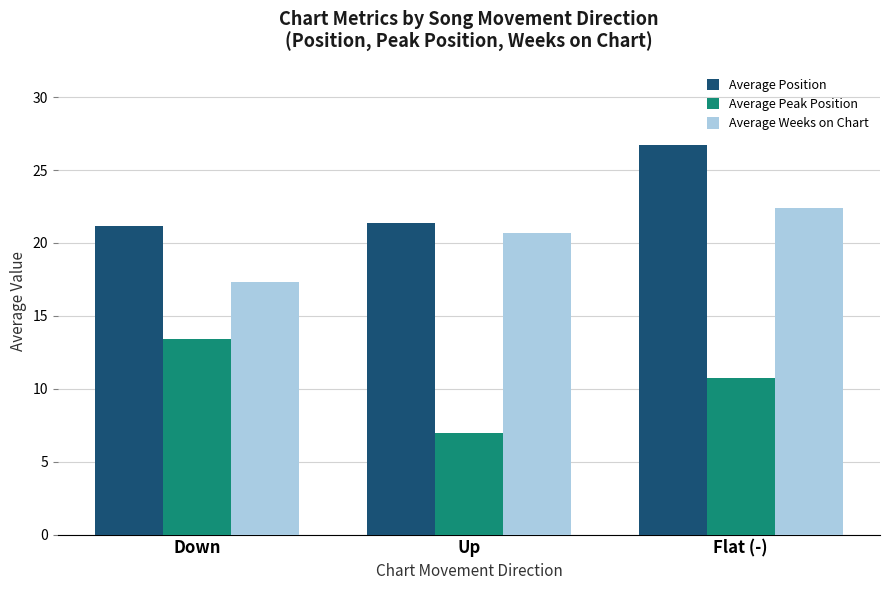

What is the value of the Average Position bar at the 1st from the left?

21.2